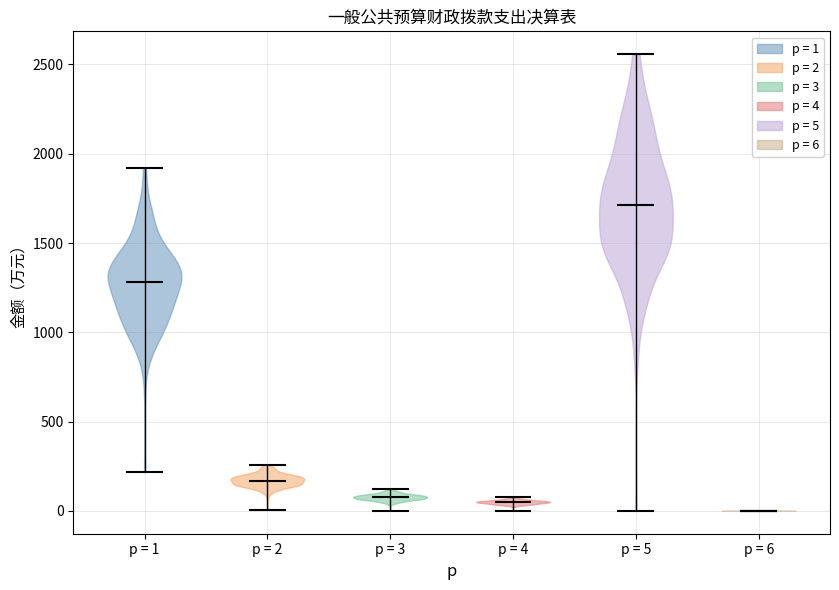

Reading left to right, read every violin against the y-axis: where its median line is, and the lowest and highest points it reaches. The values are not printed on the chart, so give them approximately, as read against the axis.

p = 1: median line 1300, lowest point 200, highest point 1900
p = 2: median line 150, lowest point 0, highest point 250
p = 3: median line 100, lowest point 0, highest point 100
p = 4: median line 50, lowest point 0, highest point 100
p = 5: median line 1700, lowest point 0, highest point 2550
p = 6: median line 0, lowest point 0, highest point 0